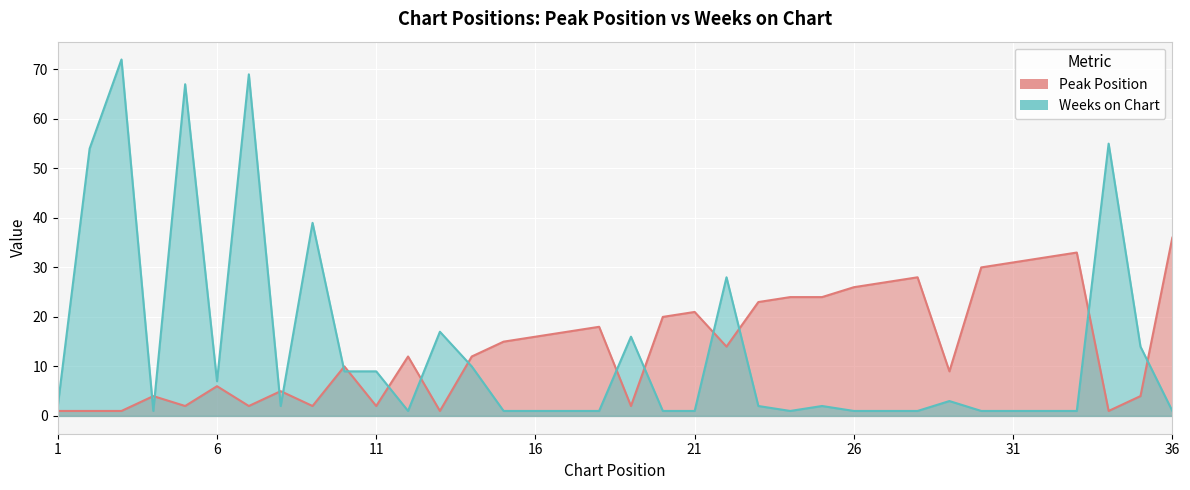

What is the difference between the Peak Position values at 23 and 14?

11